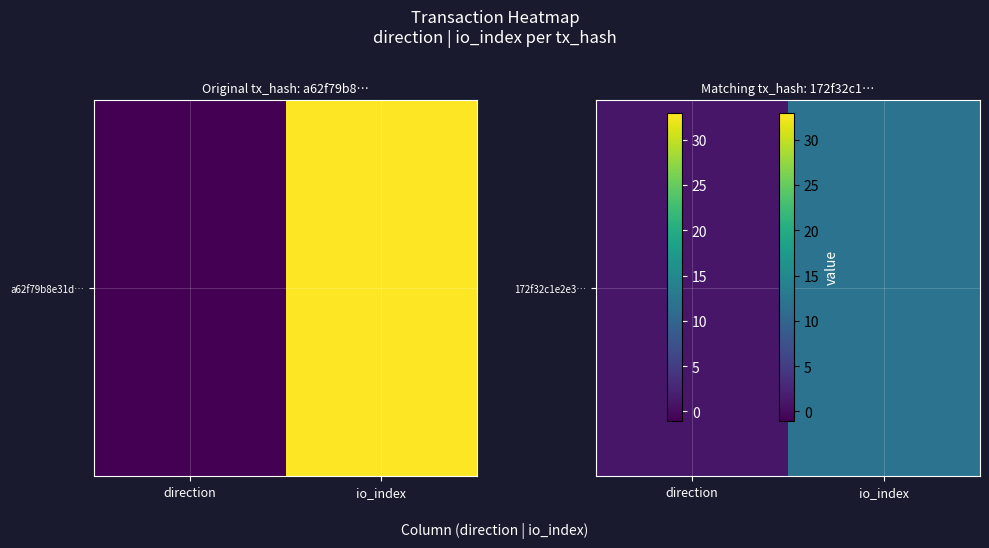

At which label is the value closest to 6?

direction